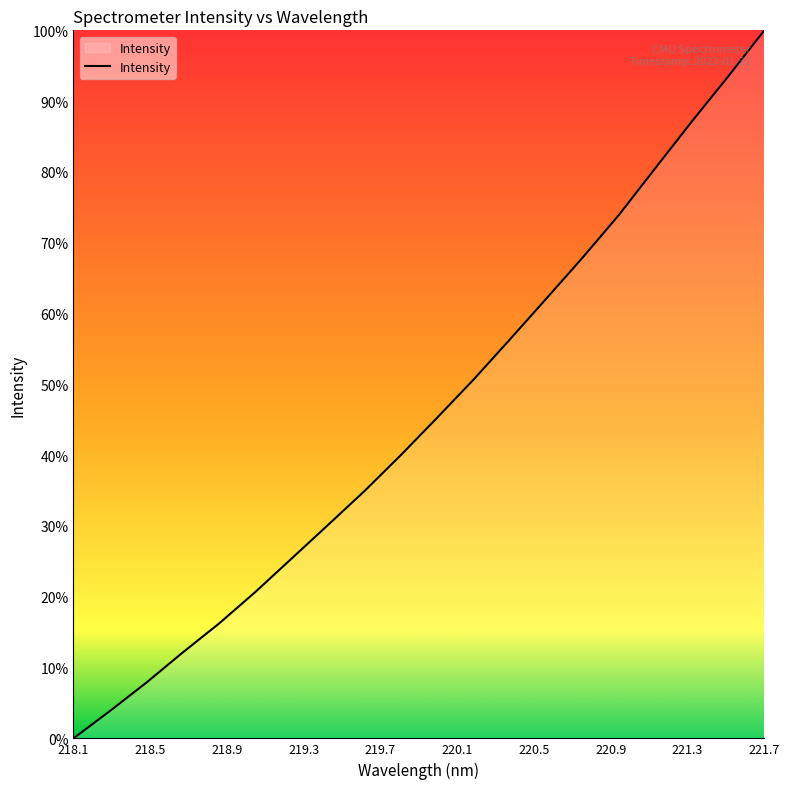

Count the number of categories in the chart.

20